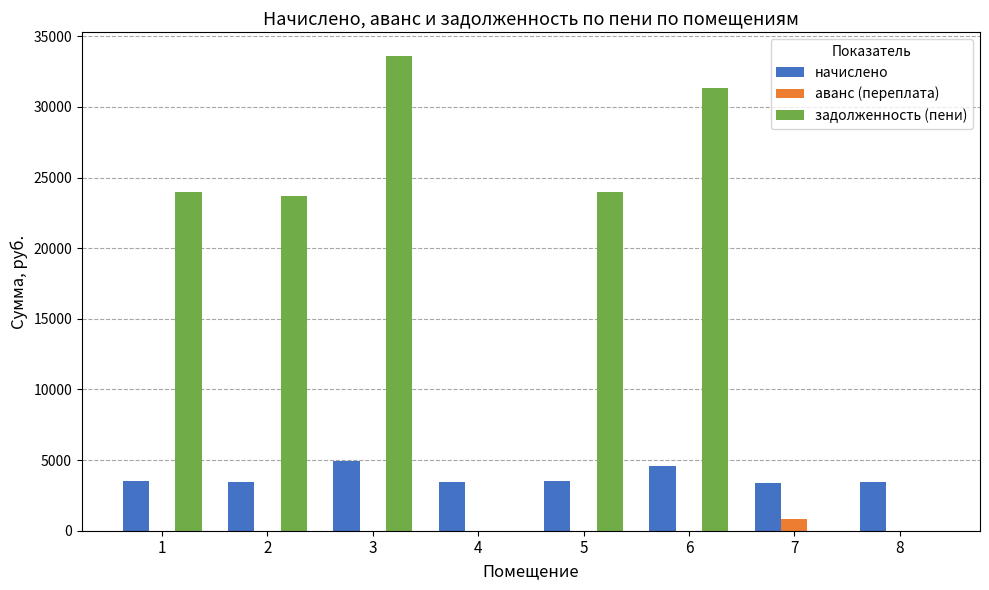

What are all the series names shown in the legend?

начислено, аванс (переплата), задолженность (пени)